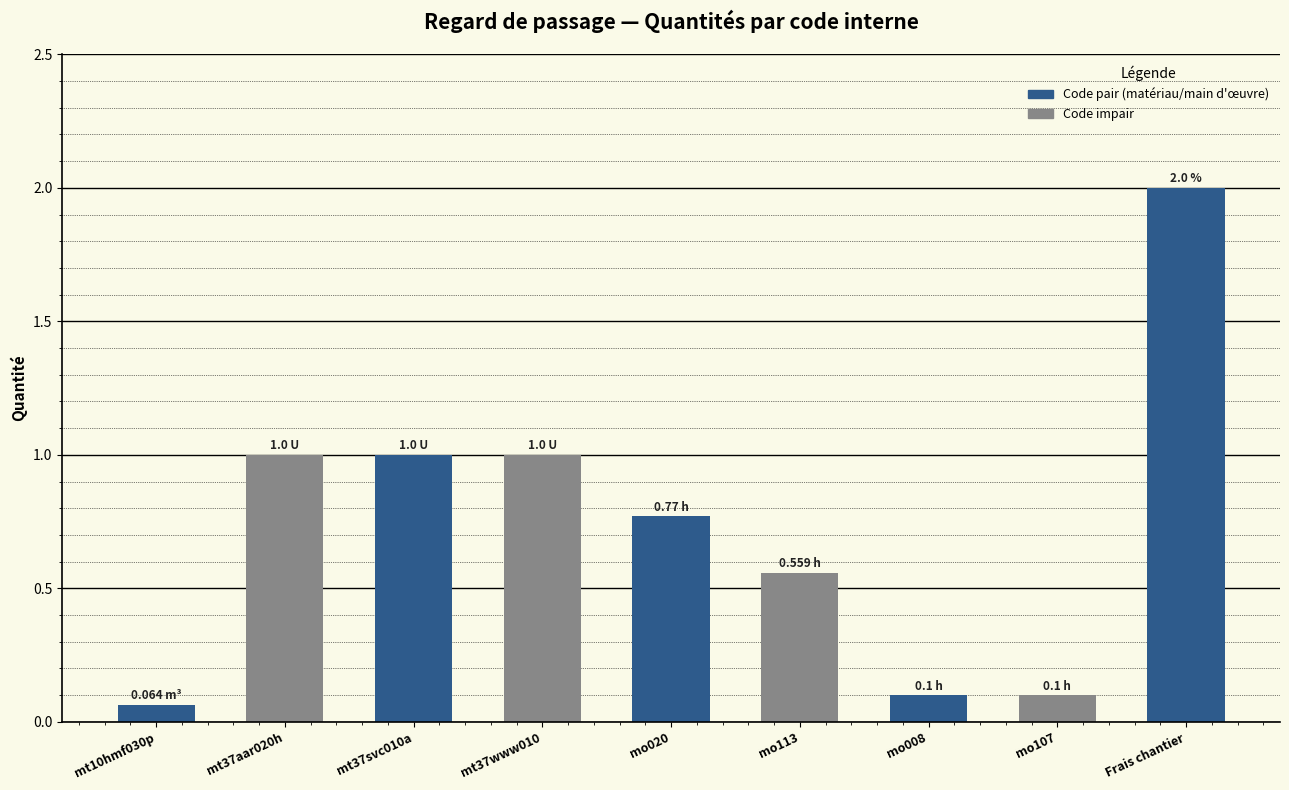

What is the change in value from mt10hmf030p to mt37www010?

+0.9